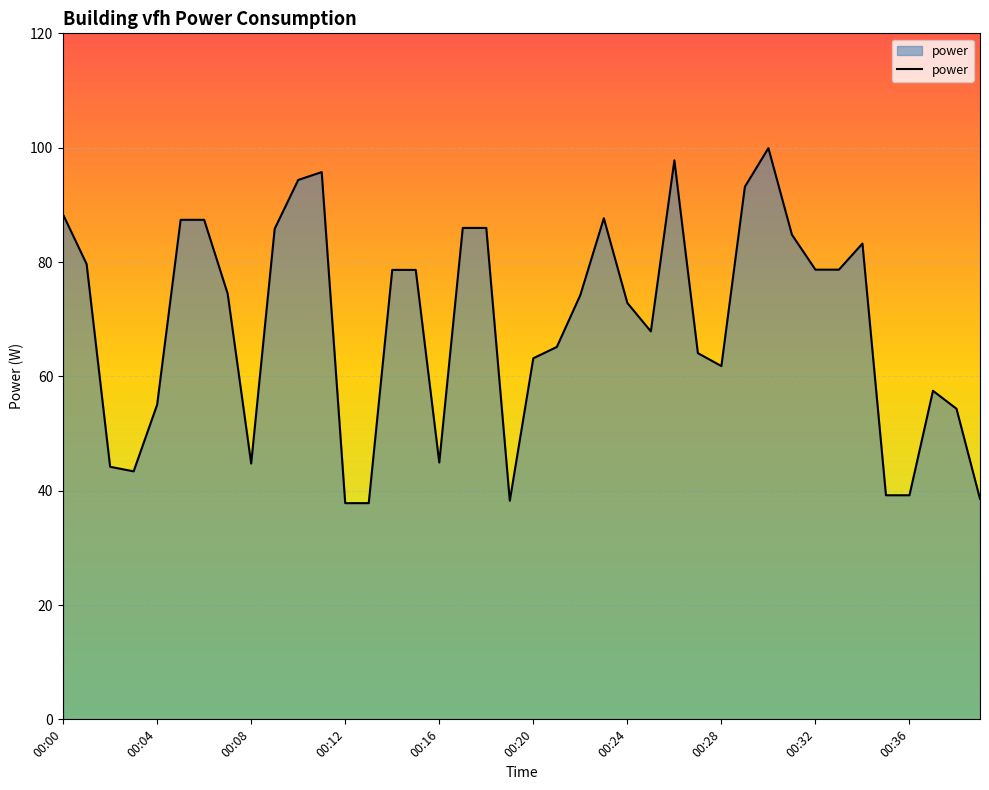

What is the maximum value shown in the chart?

99.9